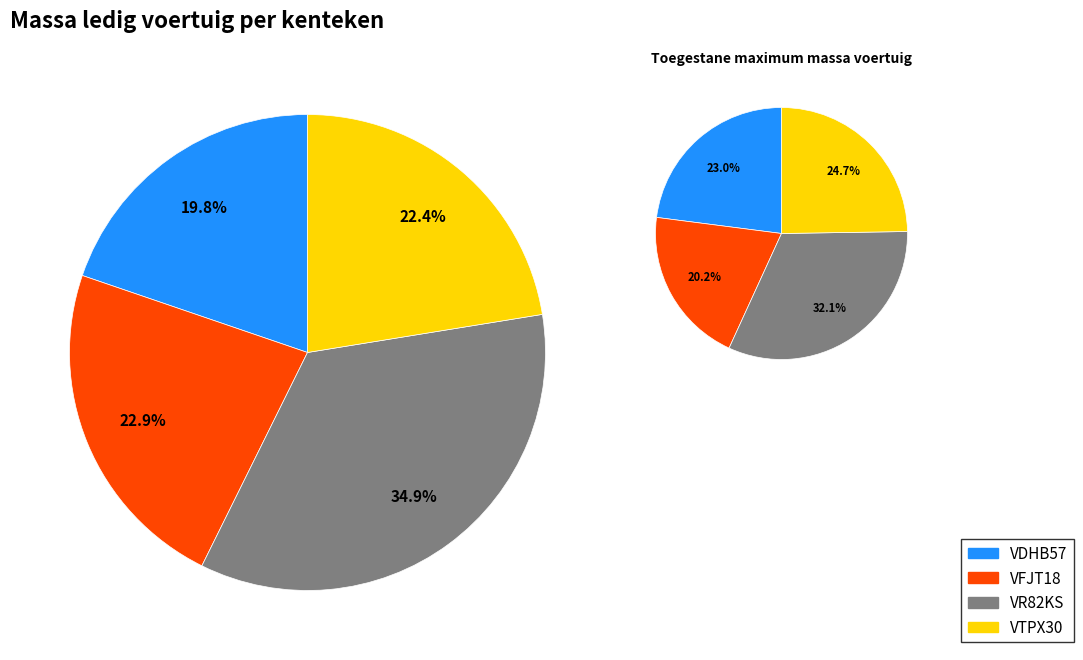

To the nearest percent, what percentage of the pie is VR82KS?

35%